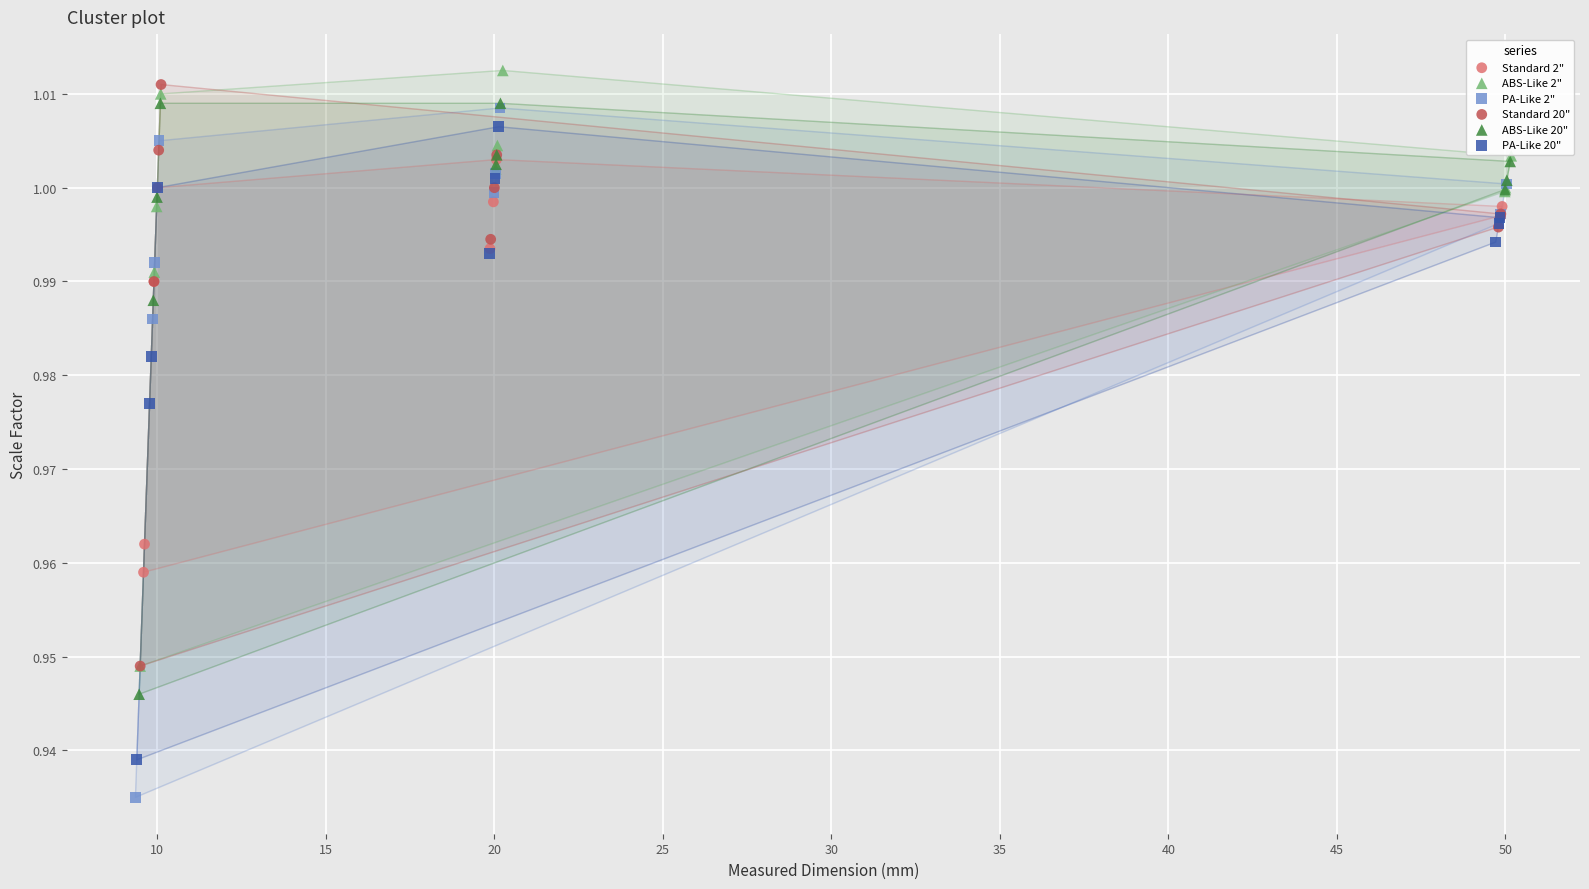

Which series contains the lowest Y value?

PA-Like 2"